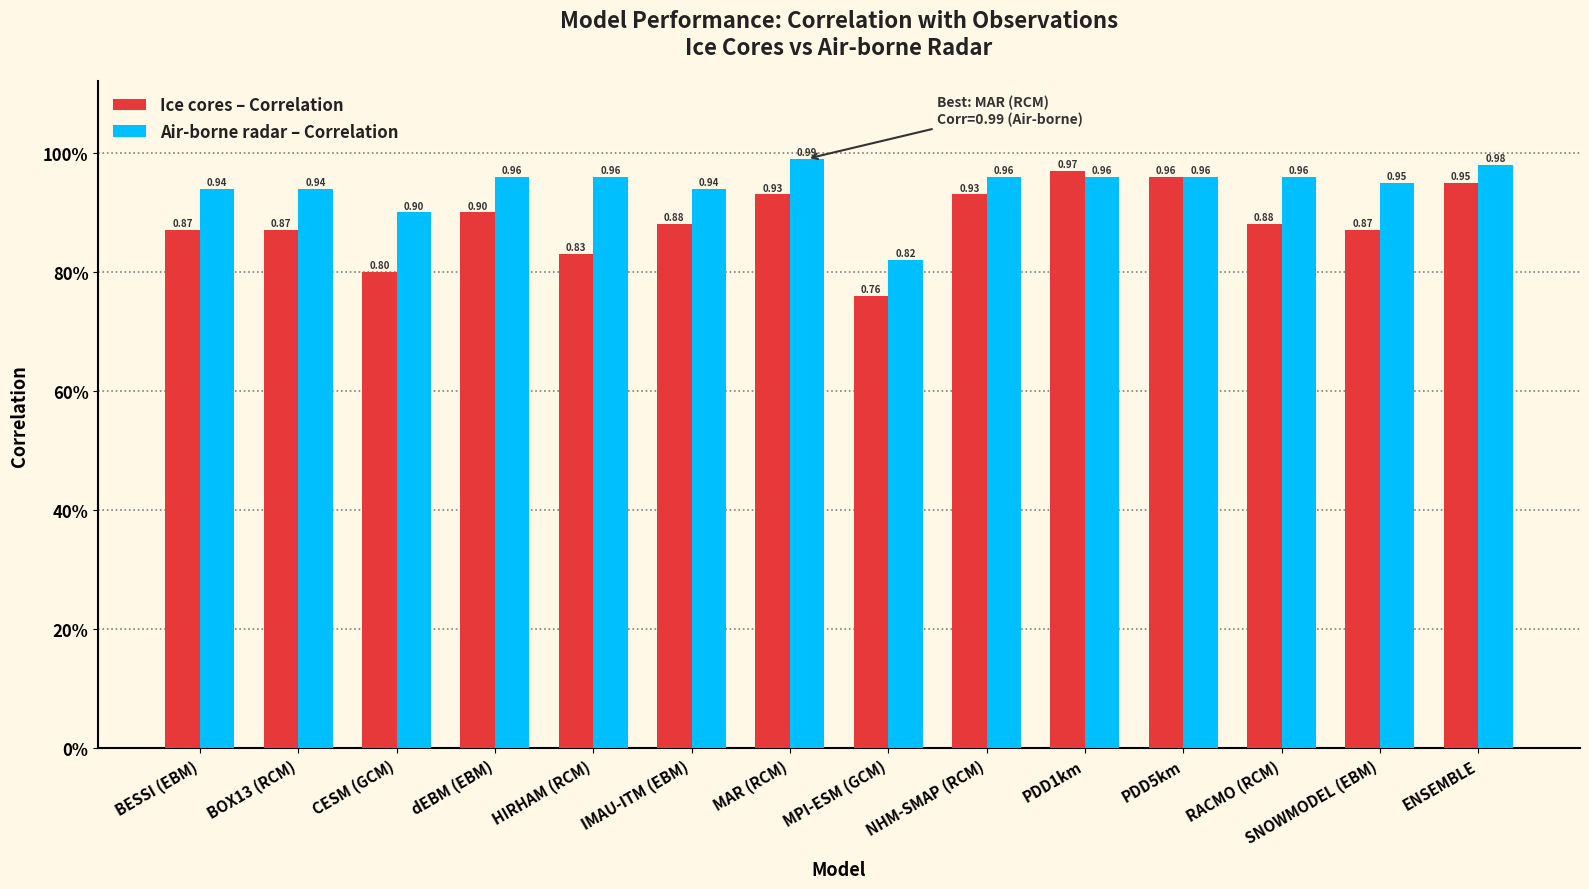

List the series in order of their peak value, lowest first.

Ice cores – Correlation, Air-borne radar – Correlation